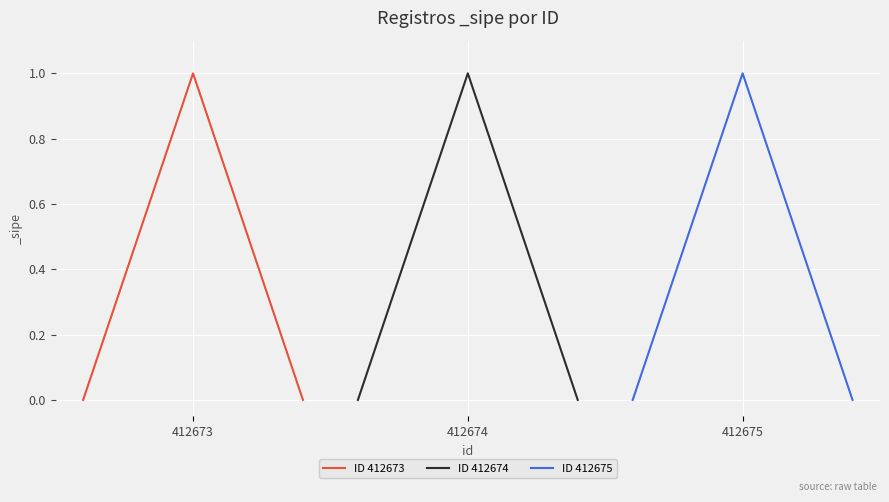

Between 412673 and 412674, which series saw the biggest shift?

ID 412673